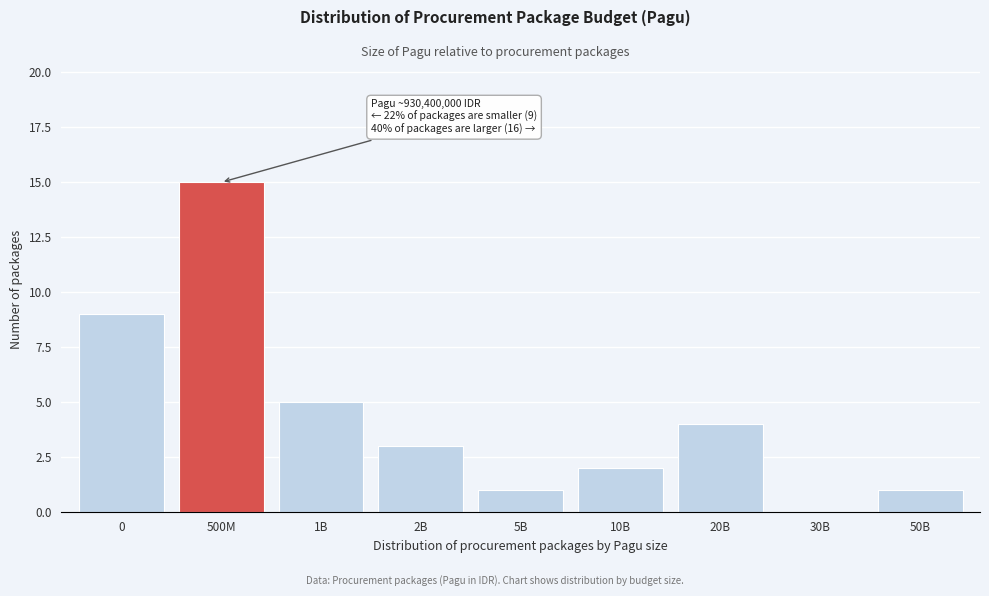

Reading left to right, list all the values displayed in this chart.

0=9	500M=15	1B=5	2B=3	5B=1	10B=2	20B=4	30B=0	50B=1